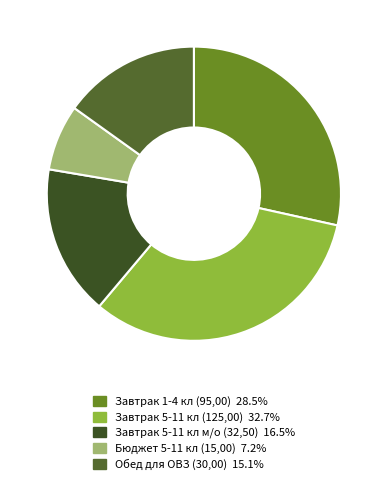

To the nearest percent, what percentage of the pie is Обед для ОВЗ (30,00)?

15%